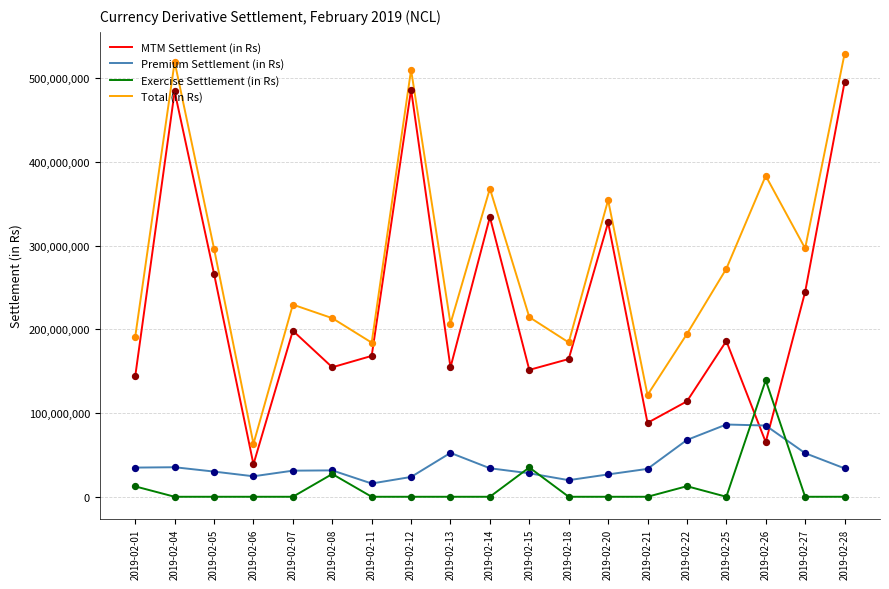

Which series changed the most between 2019-02-01 and 2019-02-14?

MTM Settlement (in Rs)